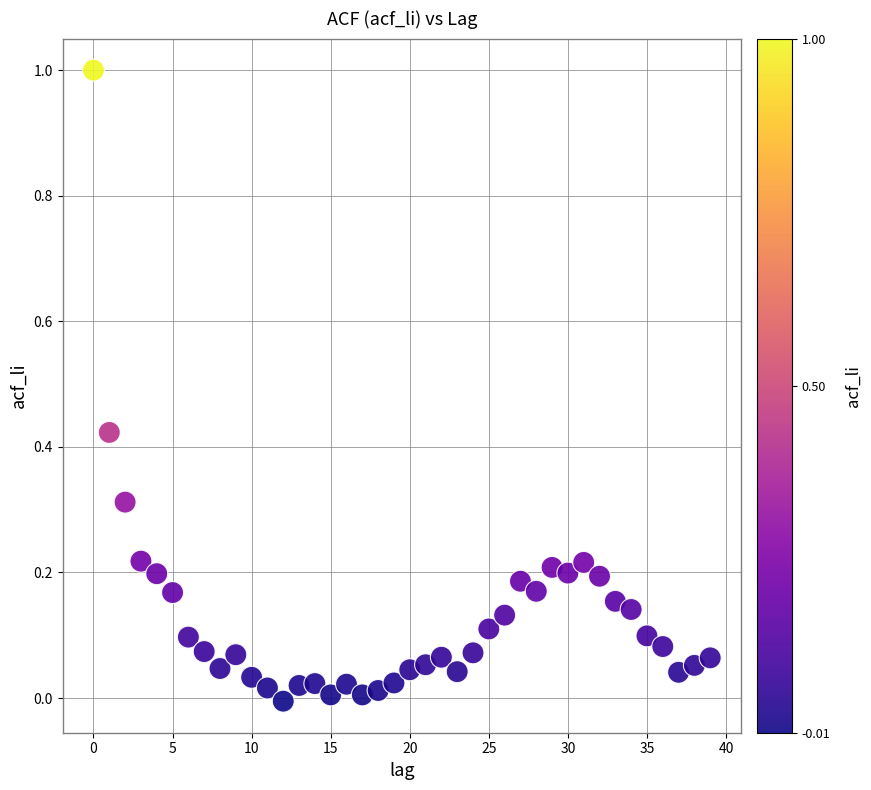

What is the range of Y values (max minus min)?

1.0